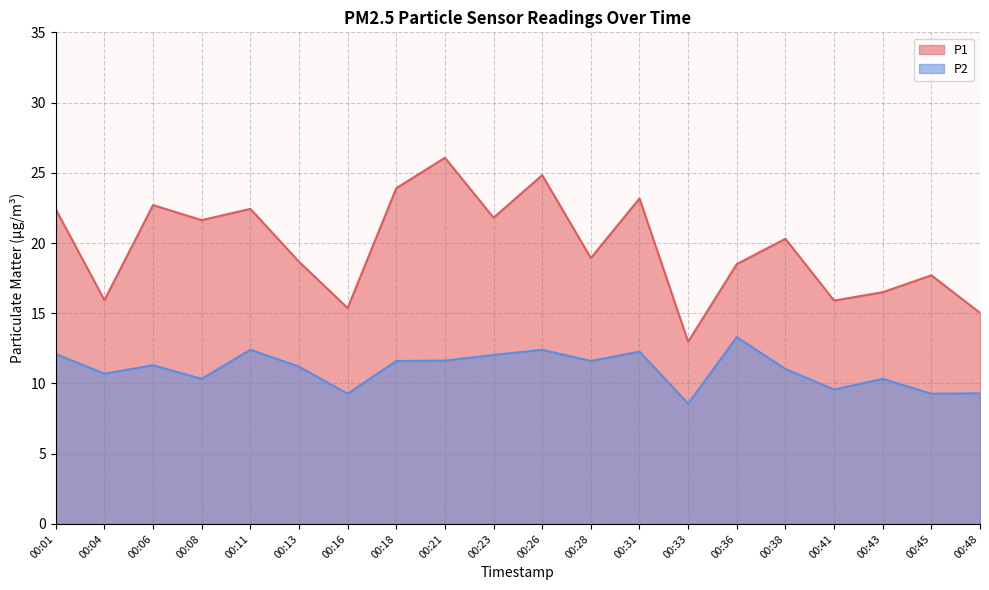

Which series has the widest spread of values?

P1